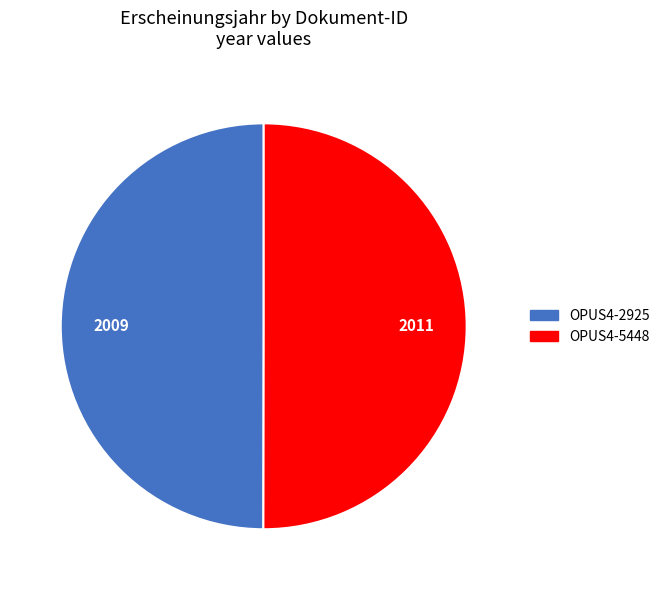

Is it true that OPUS4-5448 is 65% of the pie?

False